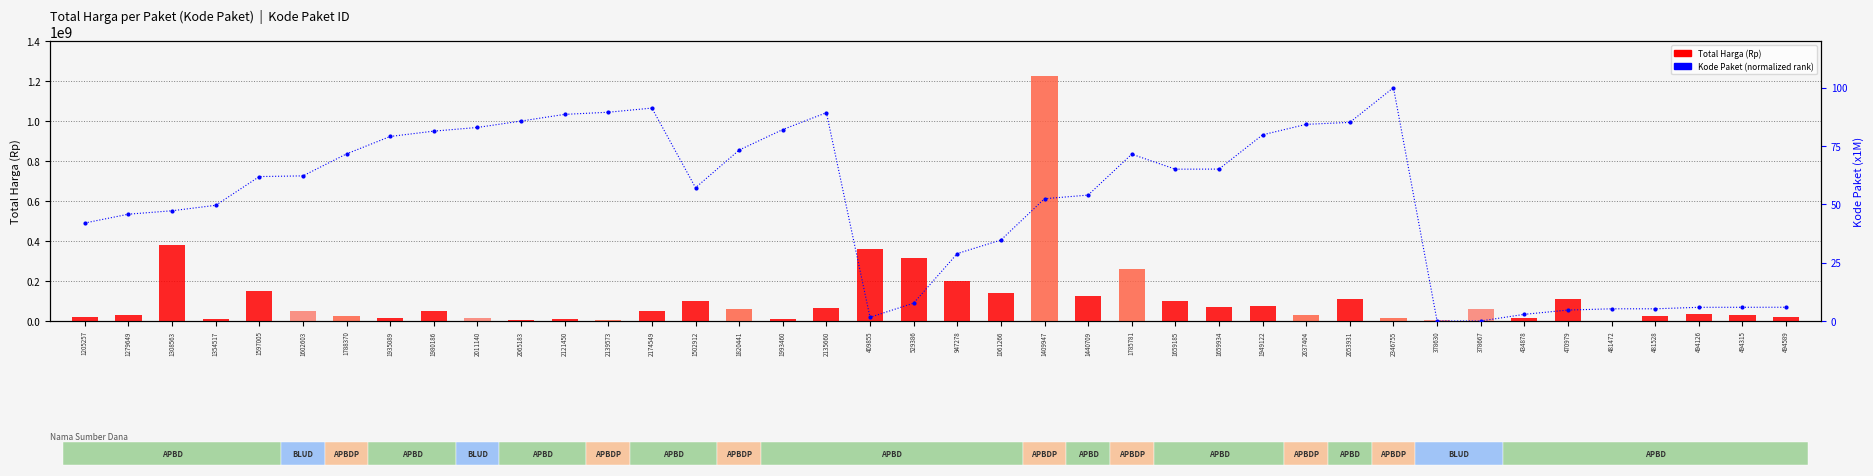

Is it true that Total Harga (Rp) equals 427027209.0 at 529386?

False